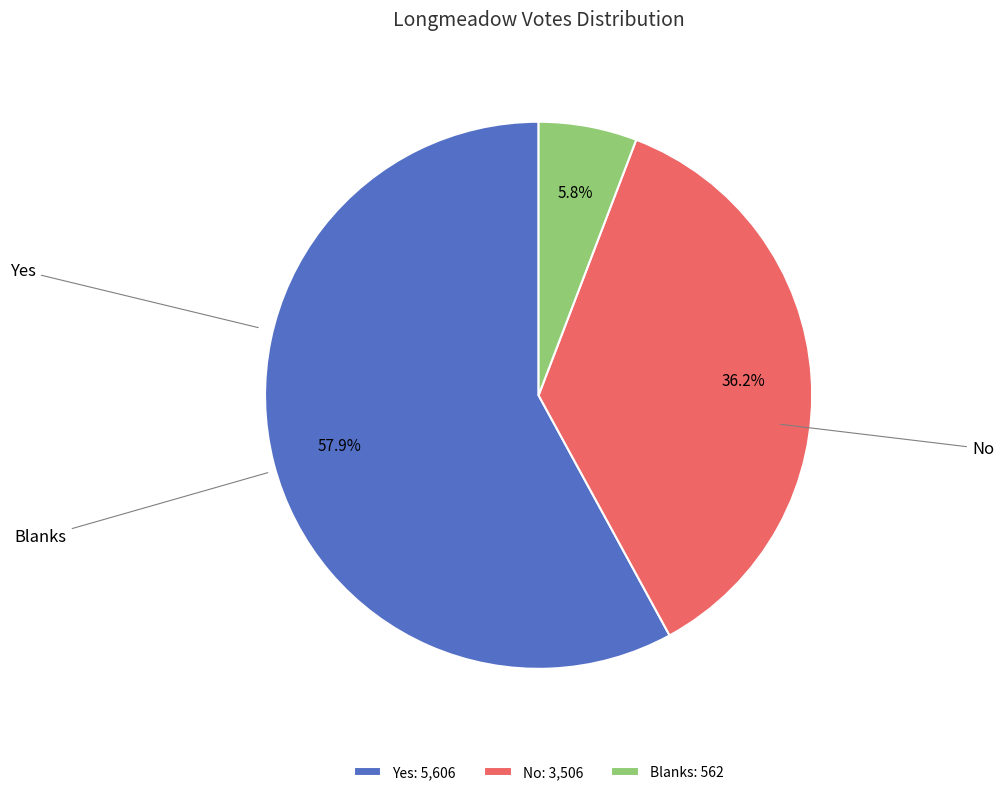

To the nearest percent, what is the difference between the largest and smallest slice percentages?

52%